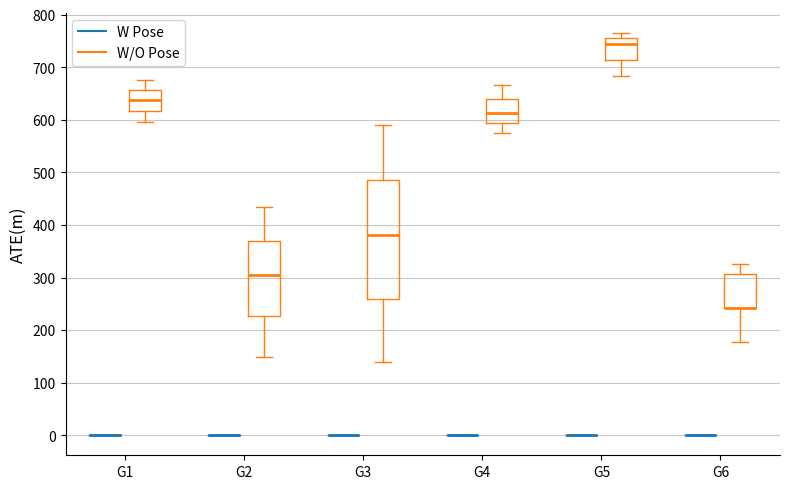

Reading left to right, read every box against the y-axis: the position of its median line, the range the box covers, and the ends of its whiskers. The values are not printed on the chart, so give them approximately, as read against the axis.

G1 (W Pose): box collapsed to a line at 0, whiskers 0 to 0
G1 (W/O Pose): median 640, box 620 to 660, whiskers 600 to 680
G2 (W Pose): box collapsed to a line at 0, whiskers 0 to 0
G2 (W/O Pose): median 300, box 230 to 370, whiskers 150 to 430
G3 (W Pose): box collapsed to a line at 0, whiskers 0 to 0
G3 (W/O Pose): median 380, box 260 to 490, whiskers 140 to 590
G4 (W Pose): box collapsed to a line at 0, whiskers 0 to 0
G4 (W/O Pose): median 610, box 590 to 640, whiskers 570 to 670
G5 (W Pose): box collapsed to a line at 0, whiskers 0 to 0
G5 (W/O Pose): median 740, box 710 to 760, whiskers 680 to 770
G6 (W Pose): box collapsed to a line at 0, whiskers 0 to 0
G6 (W/O Pose): median 240 (drawn on the box's lower edge), box 240 to 310, whiskers 180 to 330